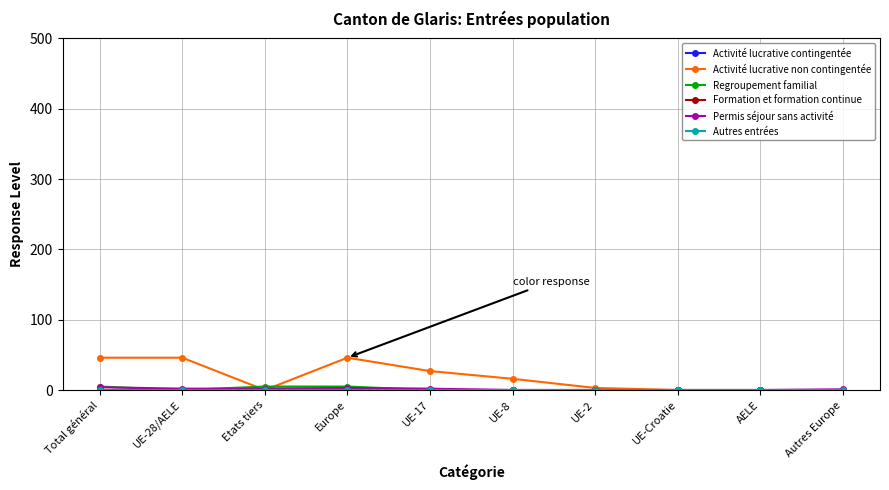

What is the label of the 10th point from the right?

Total général